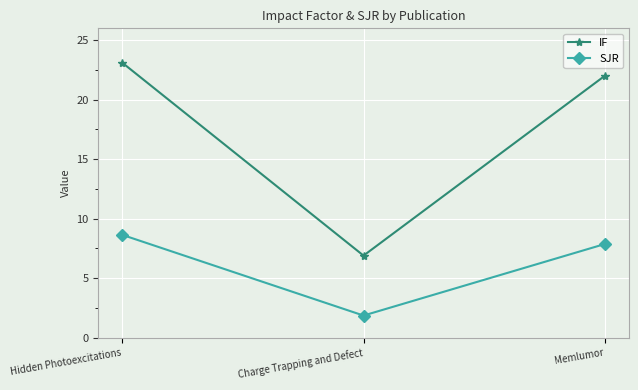

What are all the series names shown in the legend?

IF, SJR